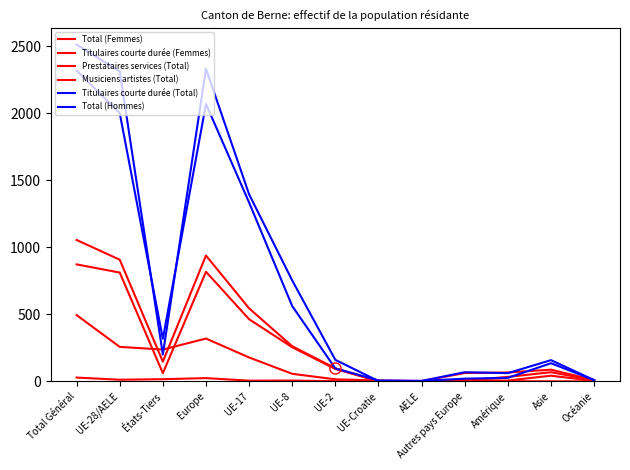

Where does the Titulaires courte durée (Total) series first go above 160?

Total Général